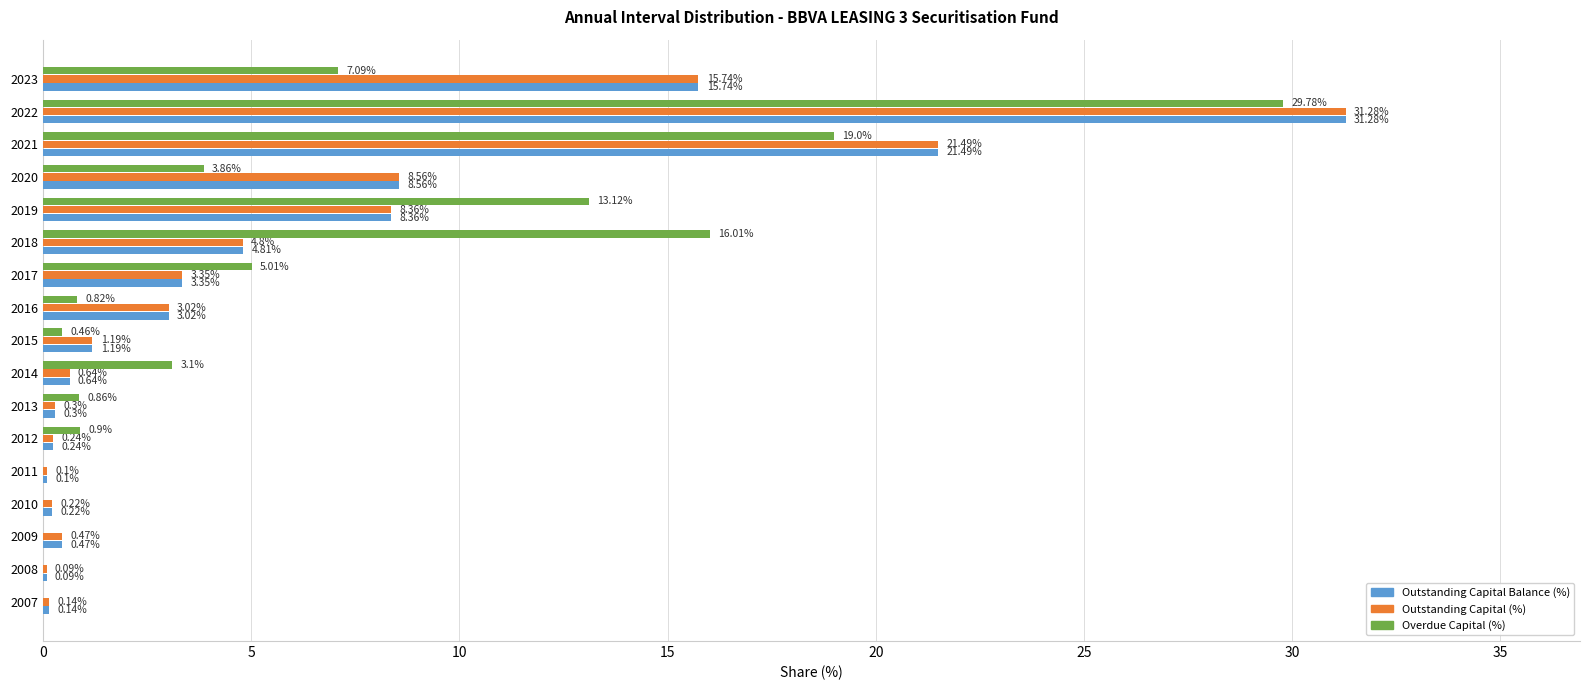

At which category is the sum across all series the highest?

2022